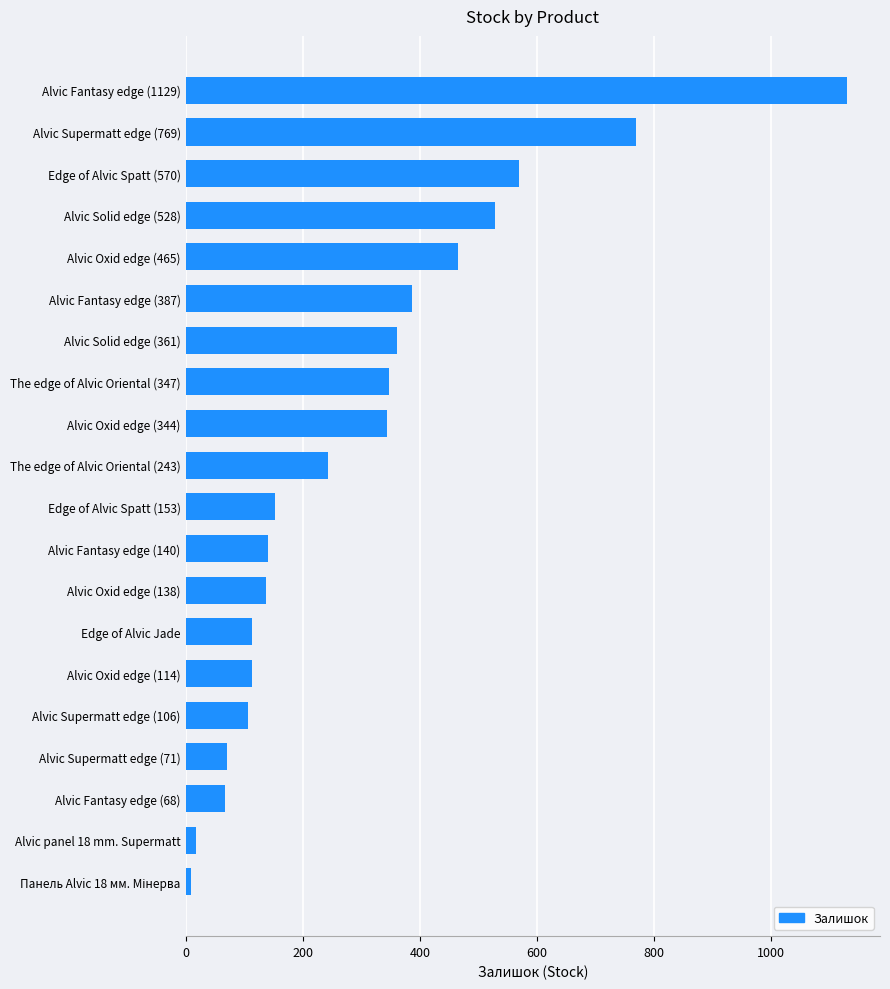

What is the greatest value displayed?

1129